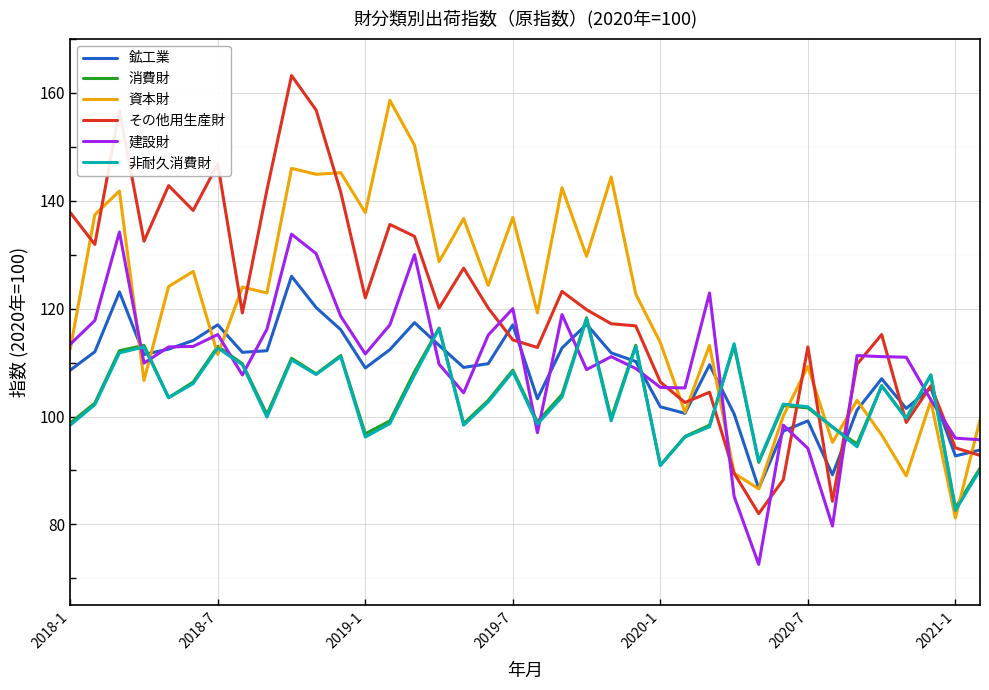

What is the lowest value of the 消費財 series?

83.1